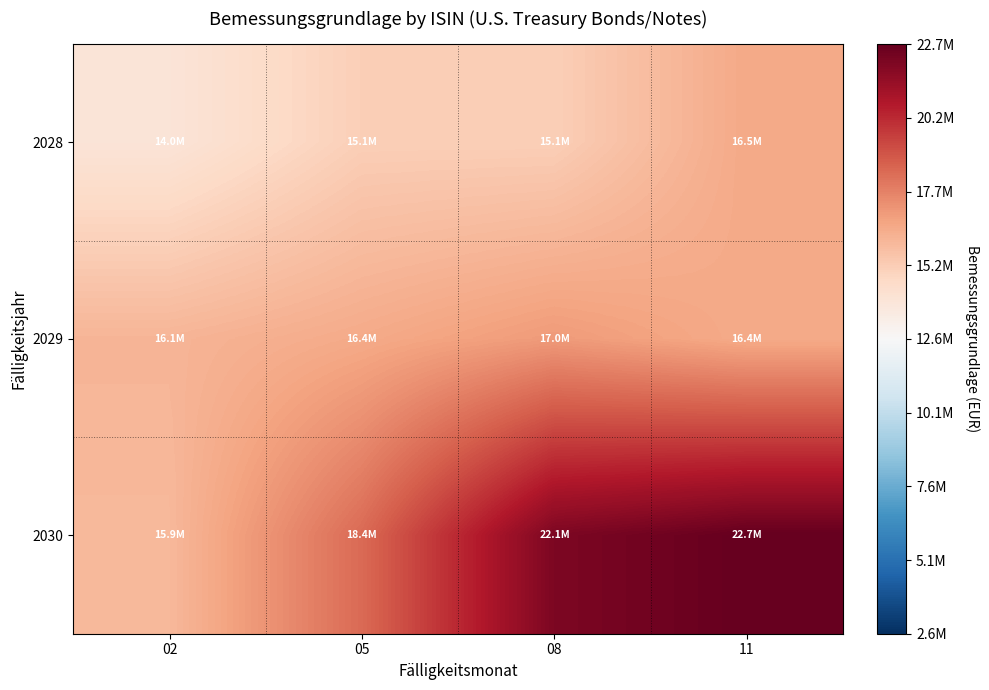

The 2028 series shows 6240618.7 at 05. True or false?

False